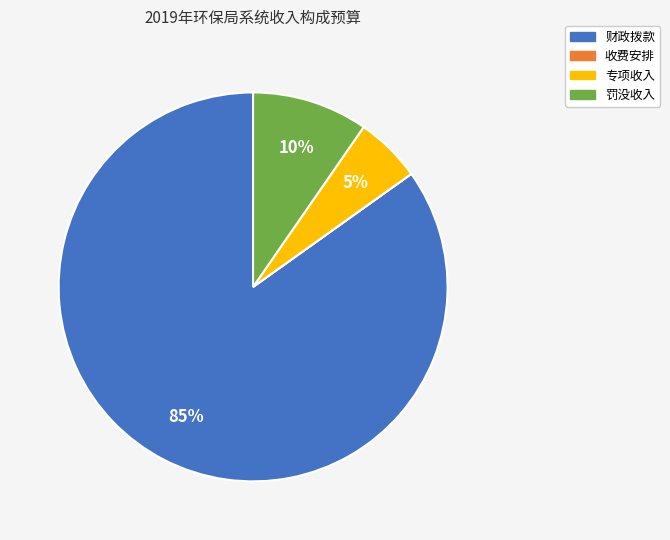

Is the sum of 财政拨款 and 专项收入 greater than half?

Yes